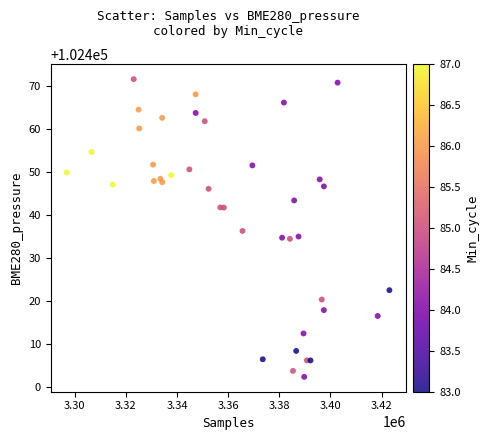

What is the range of X values (max minus min)?

126195.0